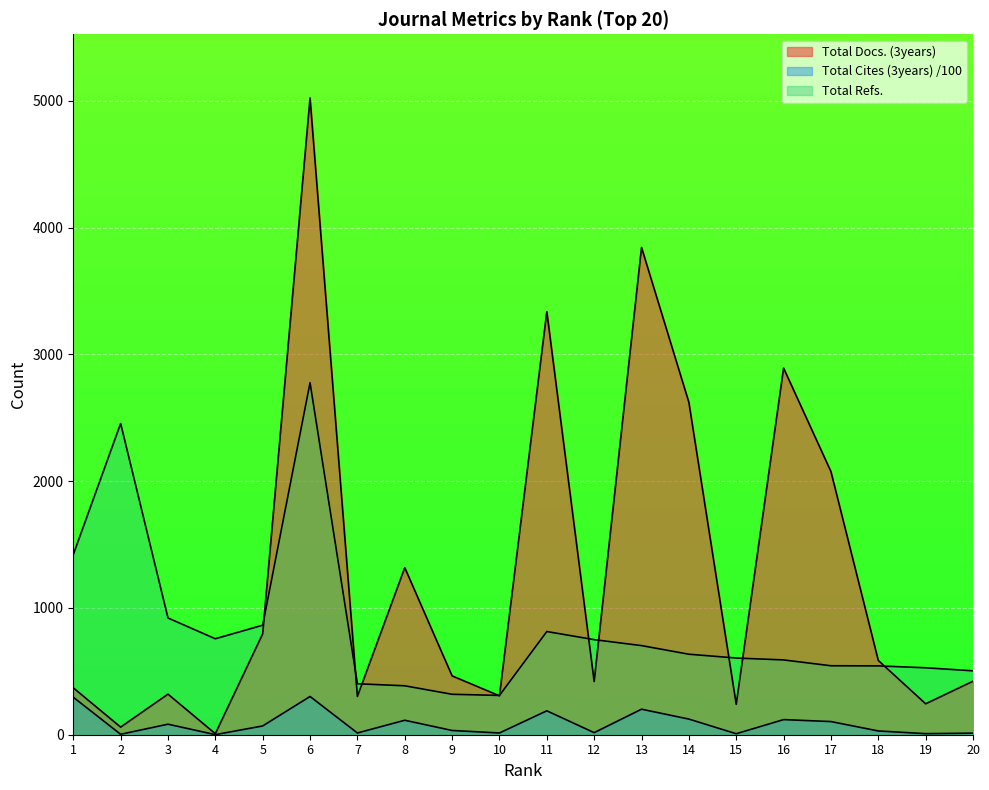

What is the approximate value of Total Refs. at 16?

590.0